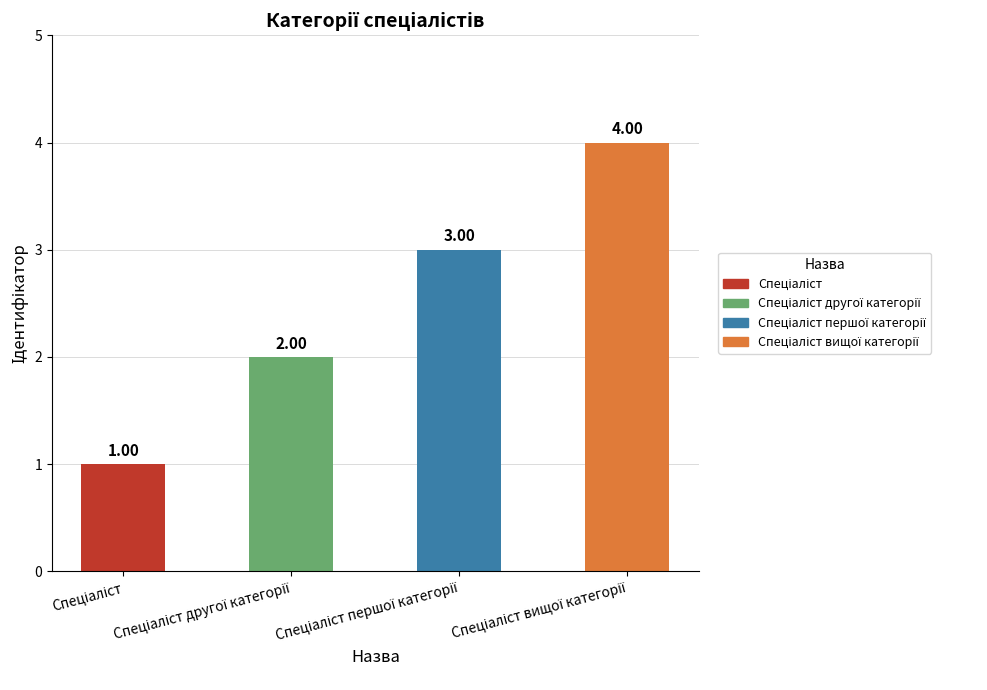

What is the sum of all values?

10